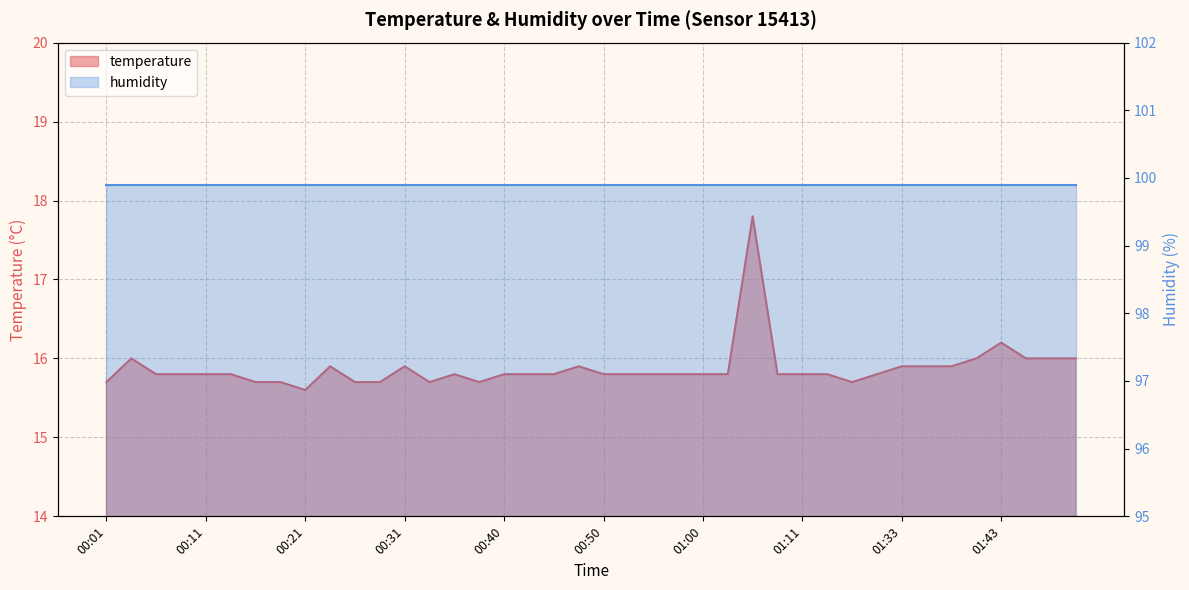

What is the greatest value displayed?

17.8